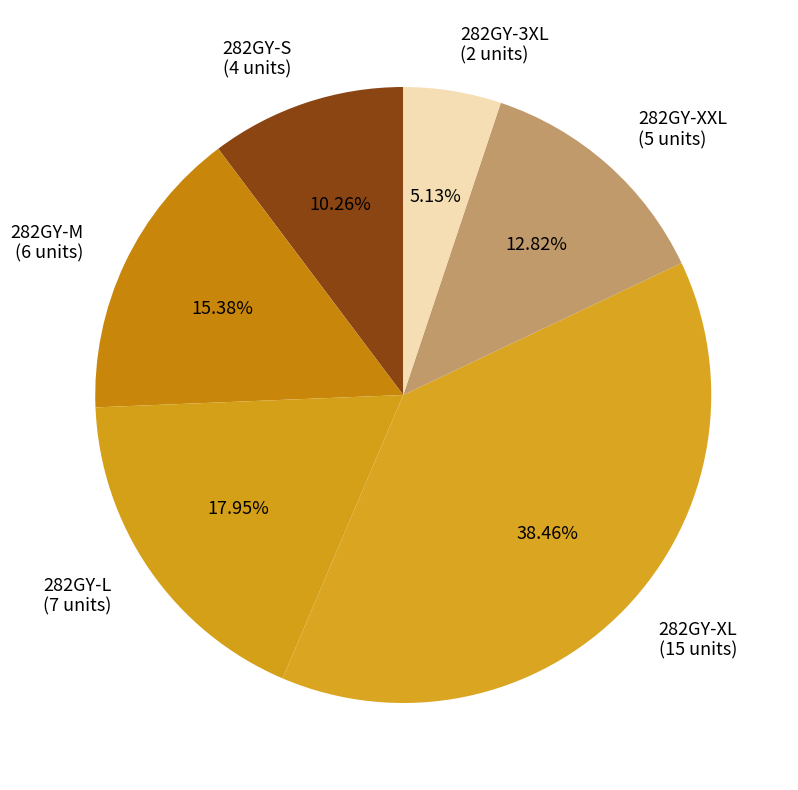

Count the number of slices in the pie.

6